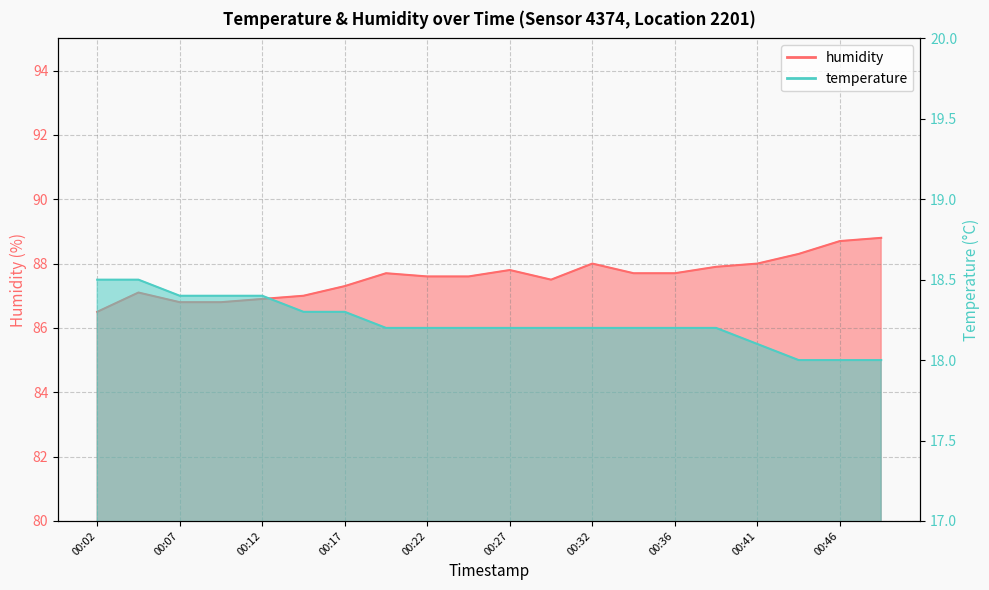

True or false: humidity has a value of 87.6 at 00:22.

True